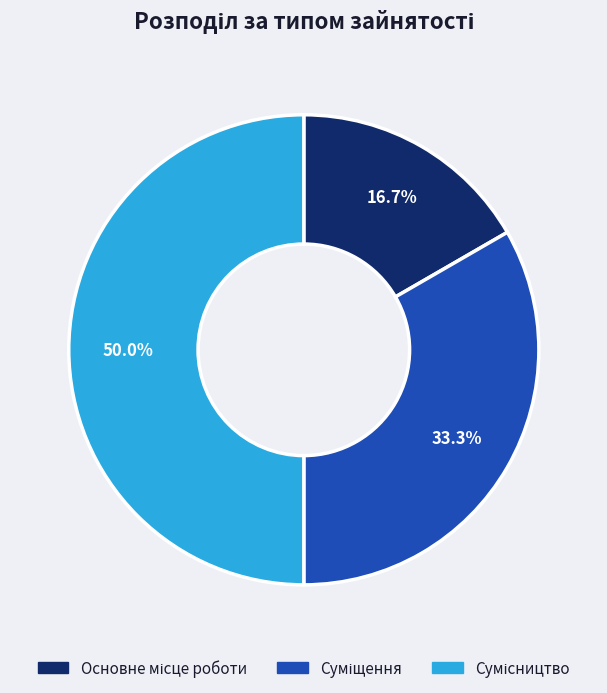

To the nearest percent, what portion does Основне місце роботи represent?

17%